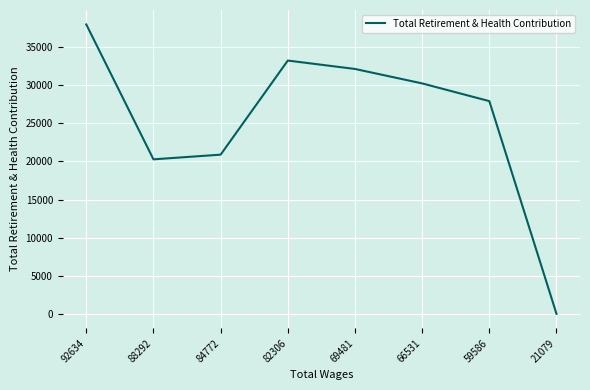

Which has a higher value, 88292 or 59586?

59586